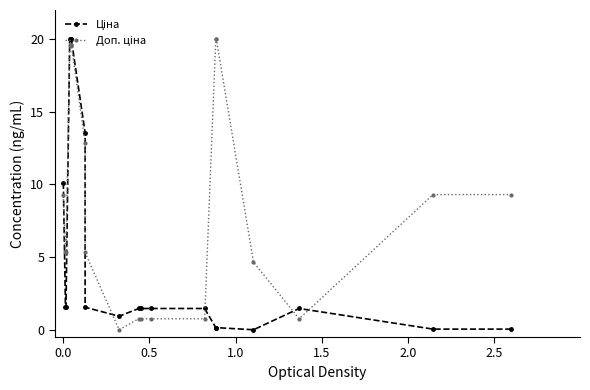

What are all the series names shown in the legend?

Ціна, Доп. ціна